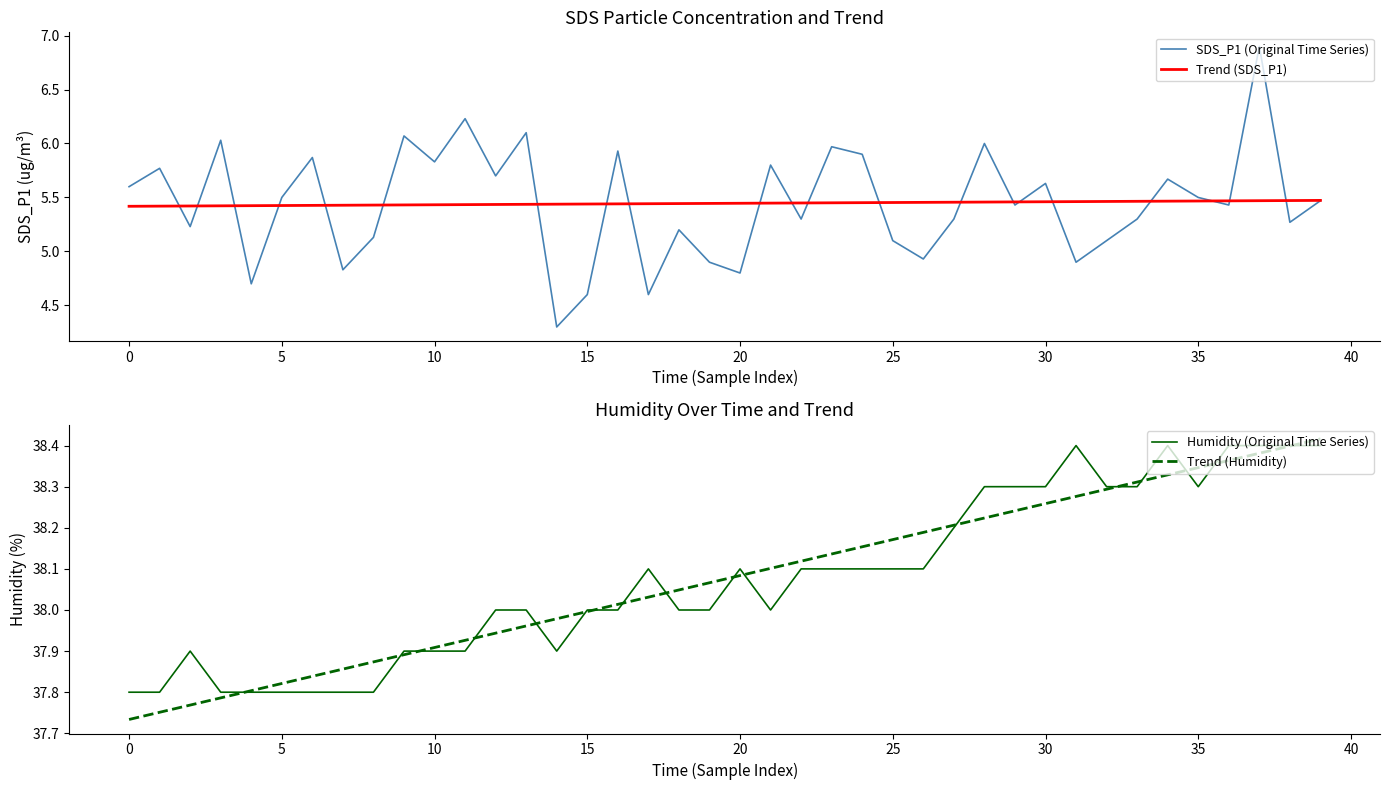

Rank the series by their maximum value, from highest to lowest.

Trend (Humidity), Humidity (Original Time Series), SDS_P1 (Original Time Series), Trend (SDS_P1)